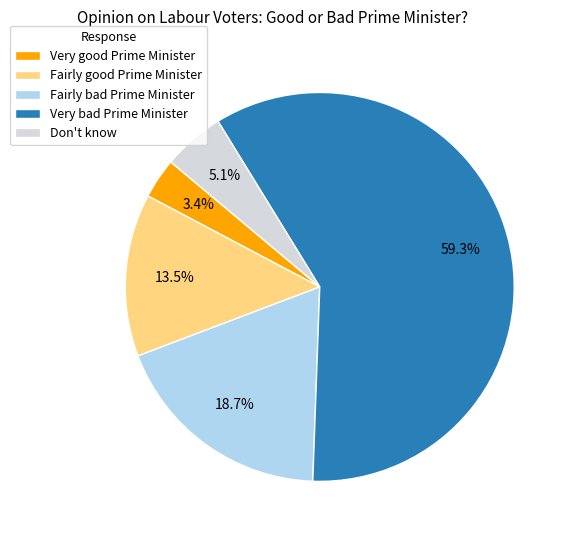

Does any single category account for the majority?

Yes